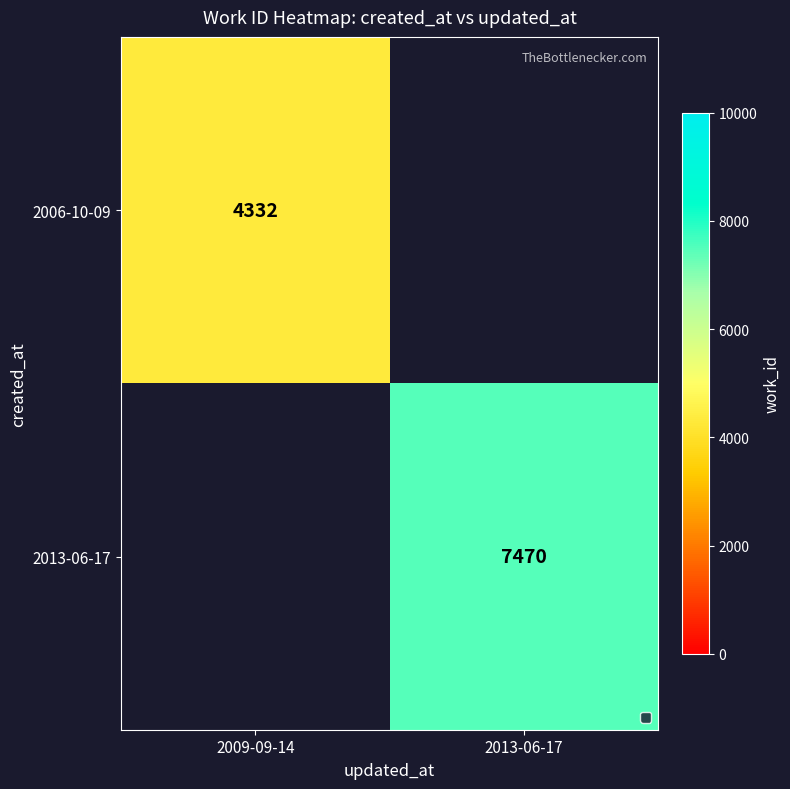

The 2006-10-09 series shows 6845.1 at 2009-09-14. True or false?

False